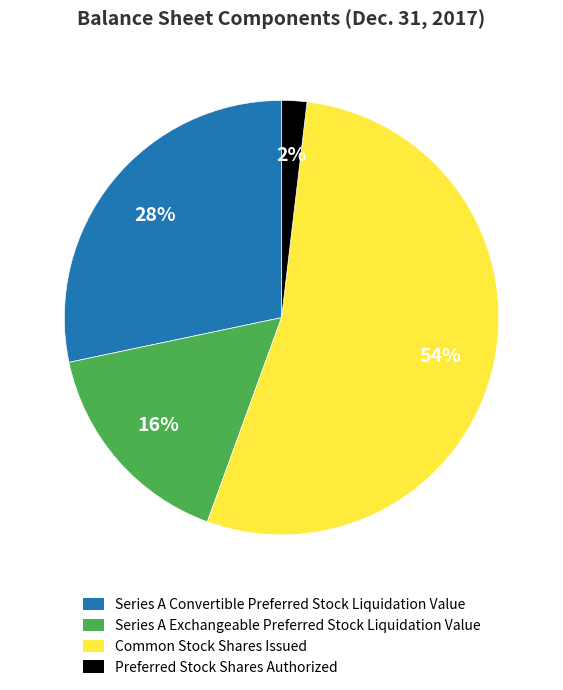

What is the majority slice?

Common Stock Shares Issued